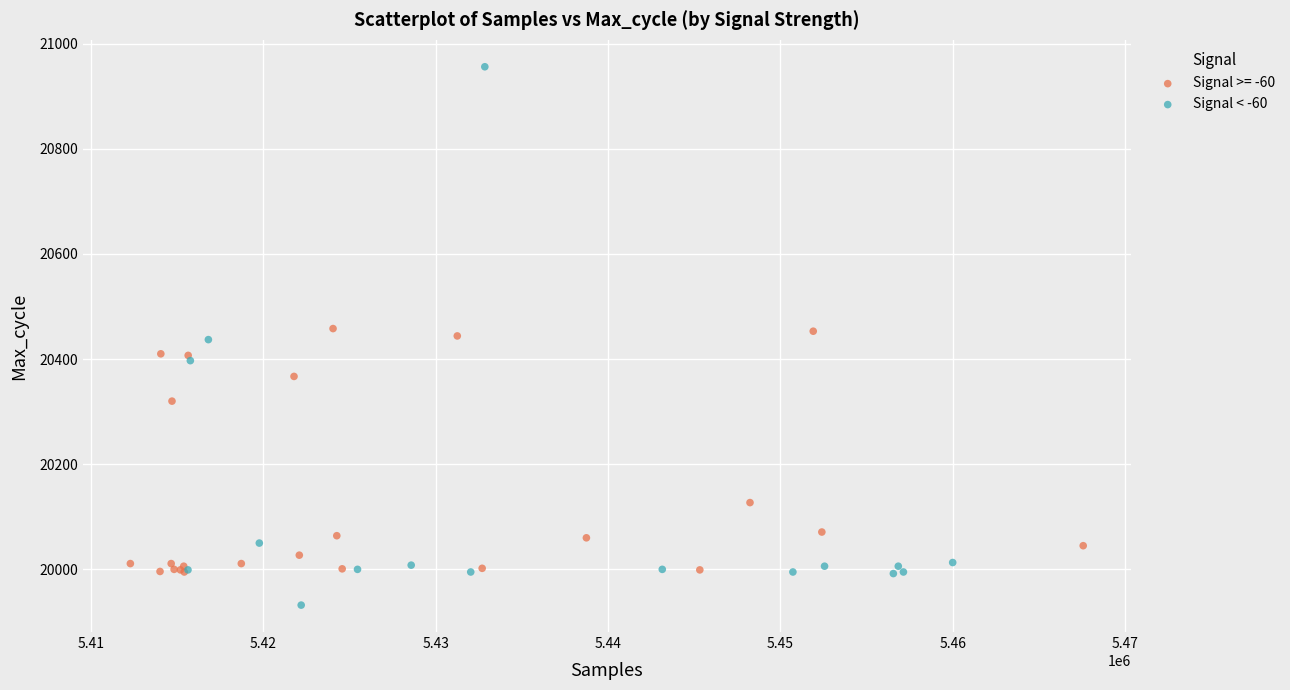

Which series has the largest Y range (max minus min)?

Signal < -60